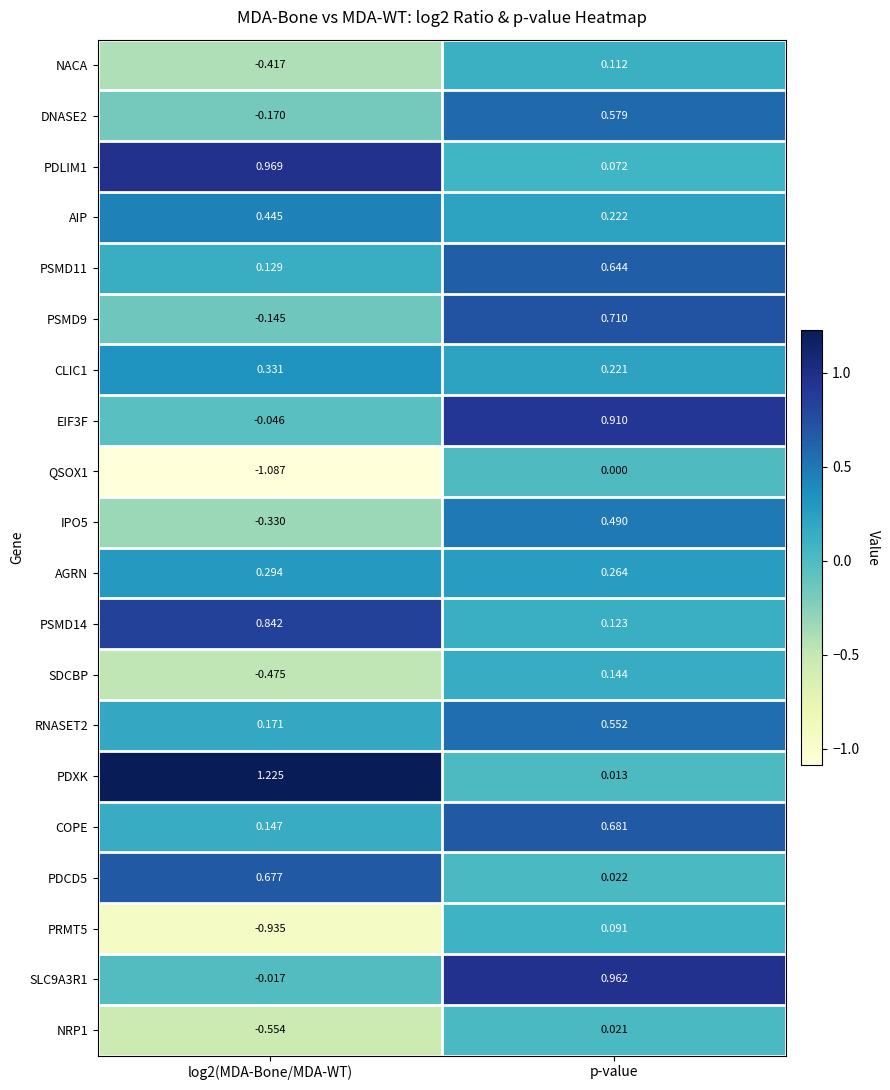

At which label does PRMT5 first exceed 0?

p-value